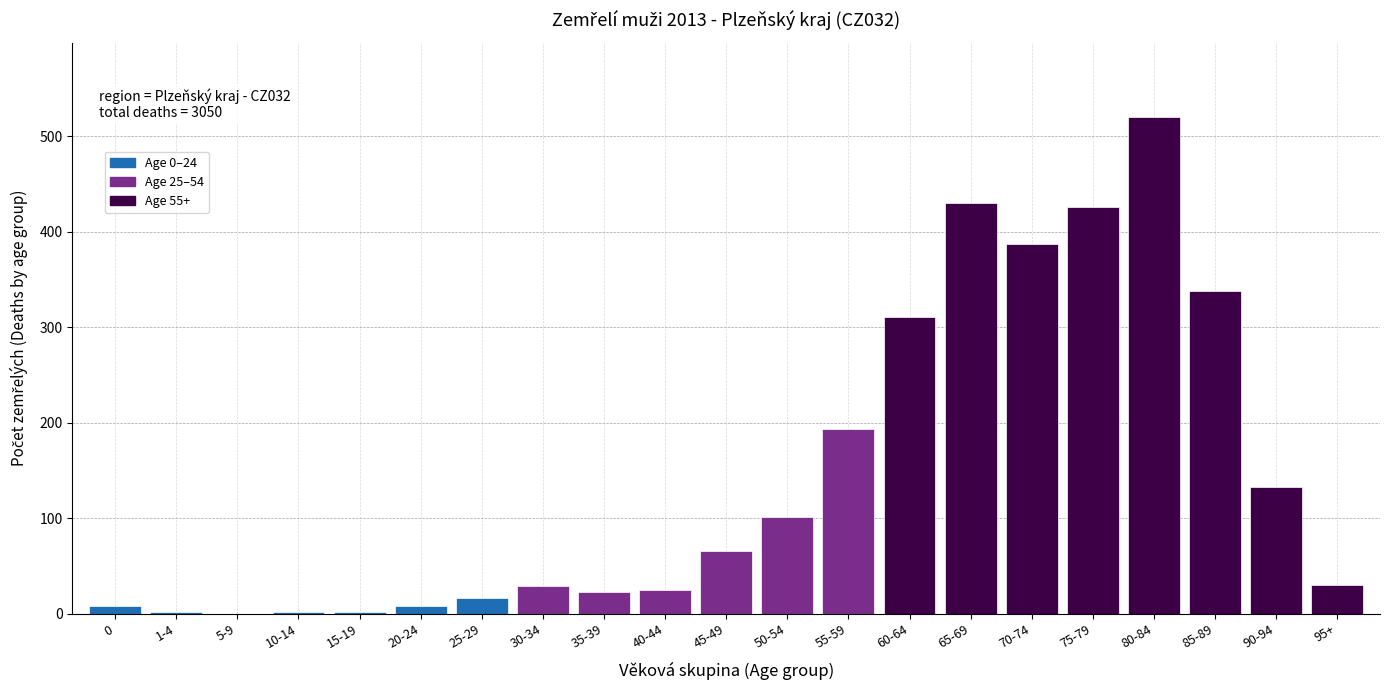

What is the sum of all values?

3050